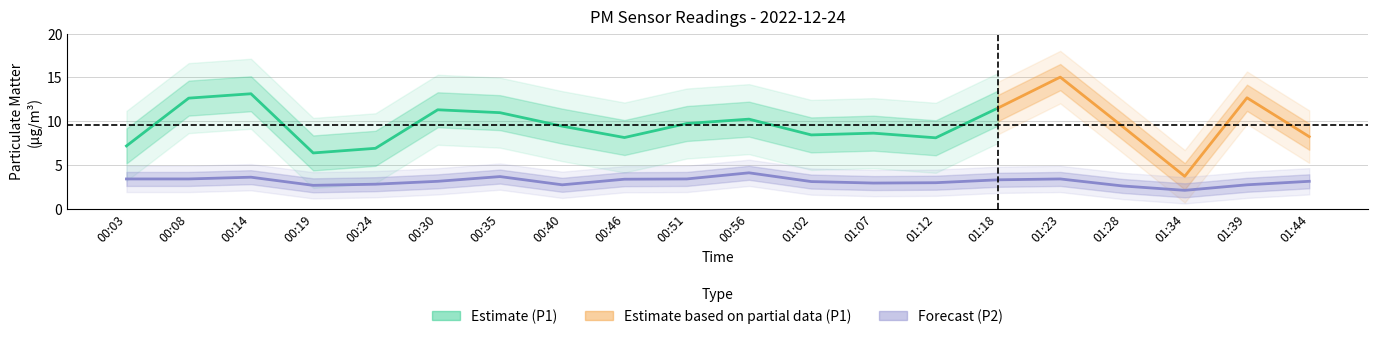

Between 00:03 and 00:14, which is larger?

00:14